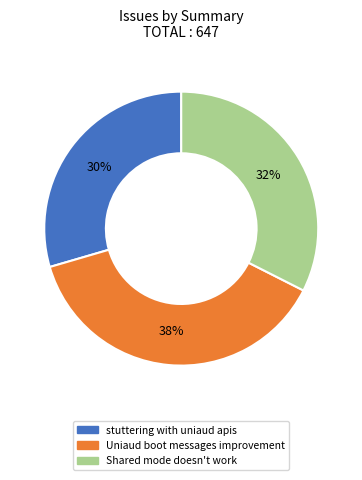

To the nearest percent, what is the average slice percentage?

33%